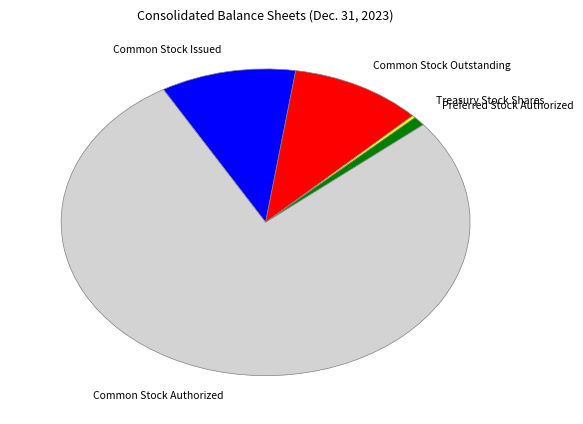

Which has a higher value, Common Stock Issued or Common Stock Authorized?

Common Stock Authorized